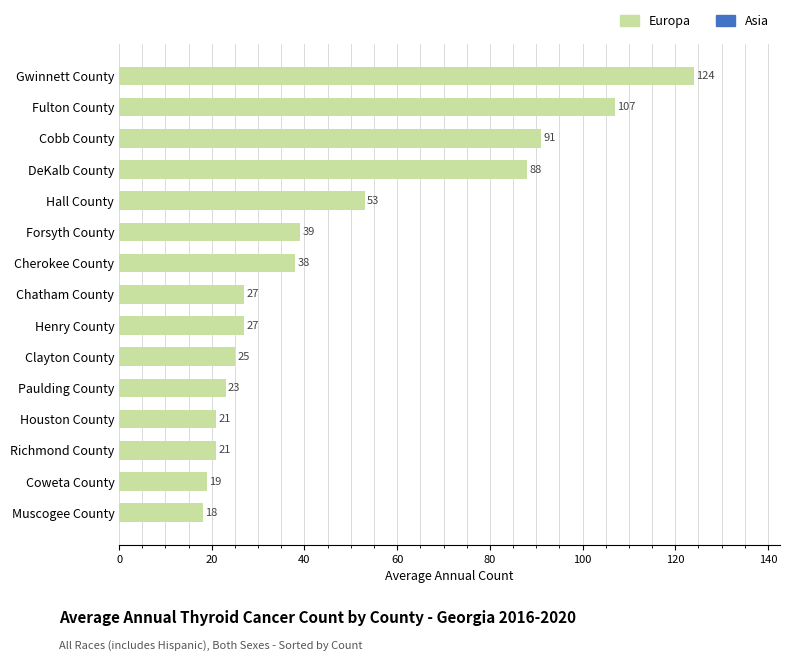

Reading bottom to top, transcribe all the data shown in this chart.

Muscogee County=18	Coweta County=19	Richmond County=21	Houston County=21	Paulding County=23	Clayton County=25	Henry County=27	Chatham County=27	Cherokee County=38	Forsyth County=39	Hall County=53	DeKalb County=88	Cobb County=91	Fulton County=107	Gwinnett County=124